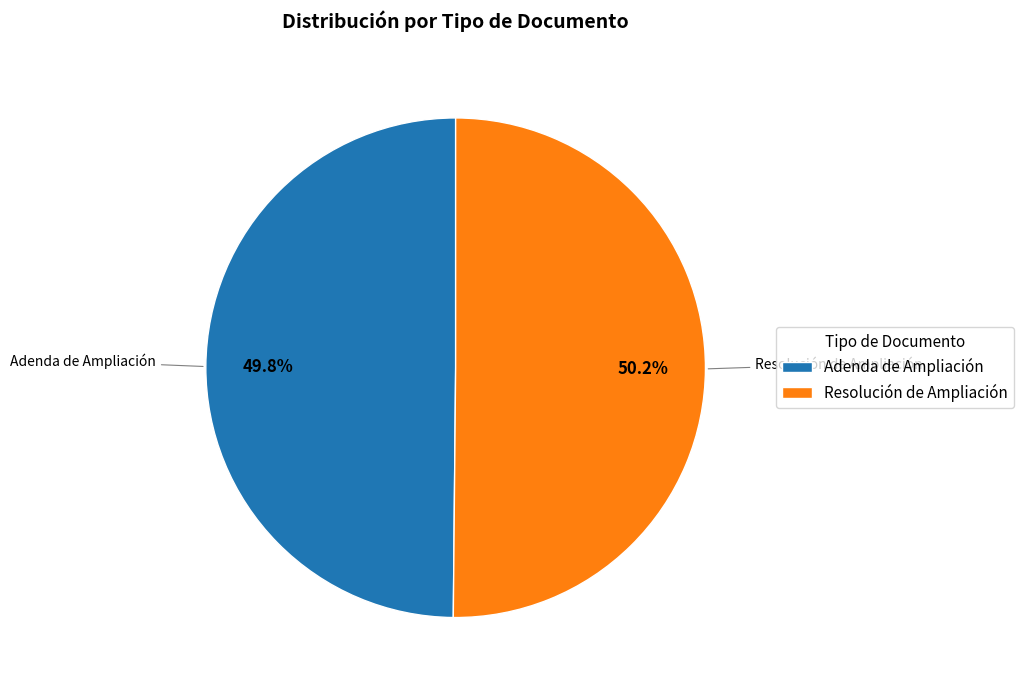

To the nearest percent, what percentage of the pie is Resolución de Ampliación?

50%